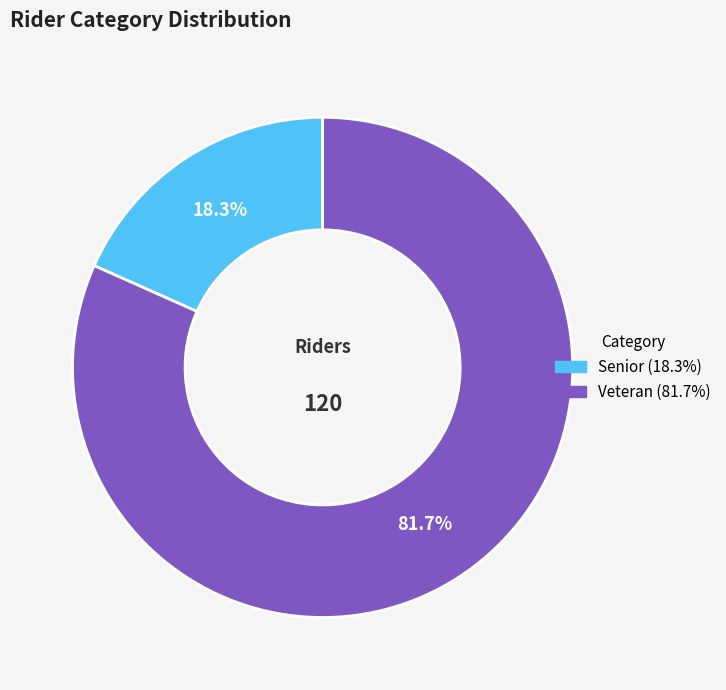

How much of the chart is everything except Veteran?

18.3%